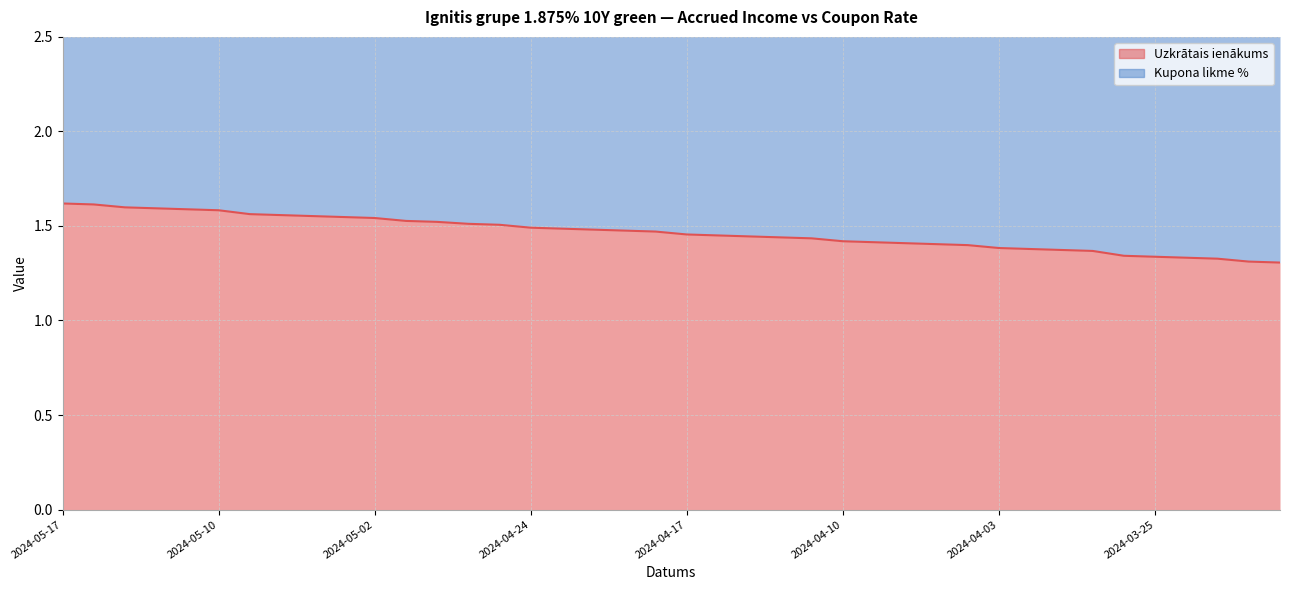

Reading left to right, transcribe all the data shown in this chart.

1.6	1.6	1.6	1.6	1.6	1.6	1.6	1.6	1.6	1.5	1.5	1.5	1.5	1.5	1.5	1.5	1.5	1.5	1.5	1.5	1.5	1.4	1.4	1.4	1.4	1.4	1.4	1.4	1.4	1.4	1.4	1.4	1.4	1.4	1.3	1.3	1.3	1.3	1.3	1.3